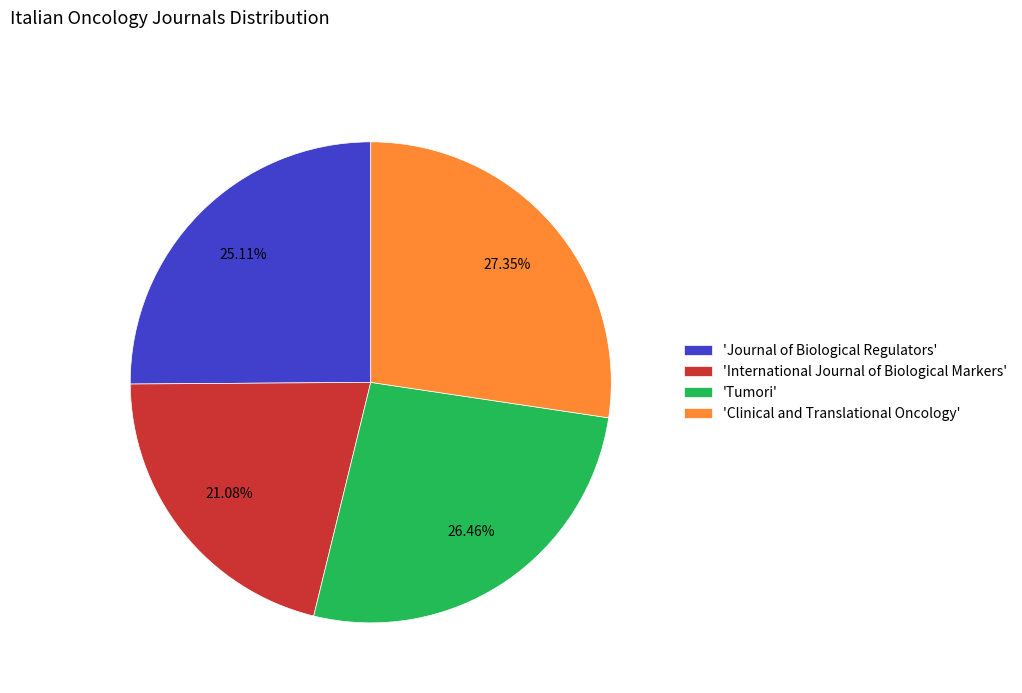

Which category has the biggest portion of the pie?

'Clinical and Translational Oncology'